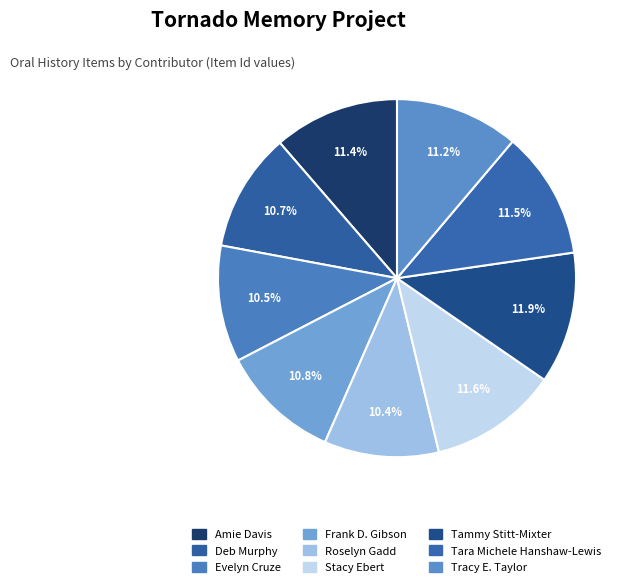

The Deb Murphy slice represents 1% of the pie. True or false?

False